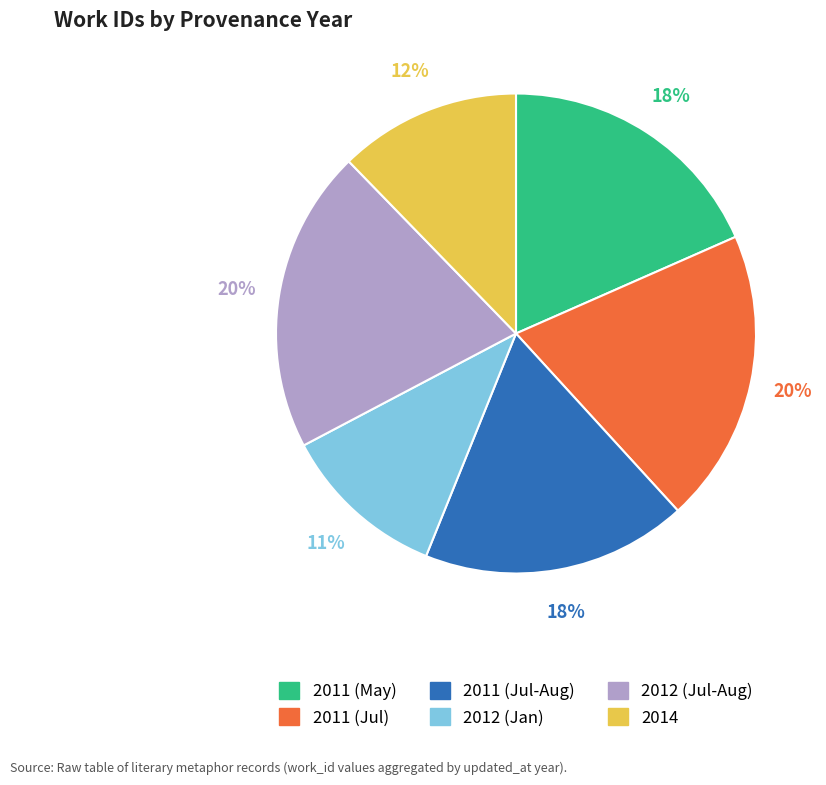

Does any single category account for the majority?

No